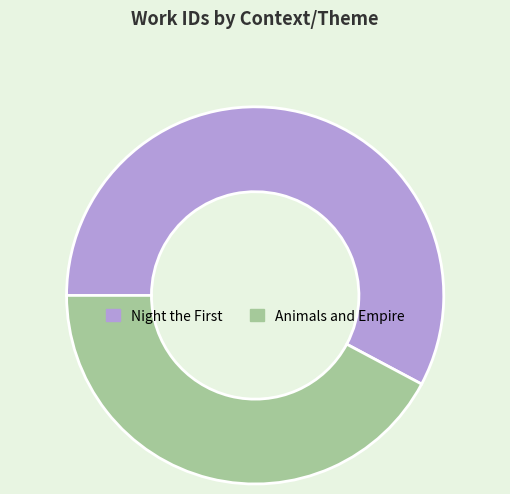

Rank the categories by value from highest to lowest.

Night the First, Animals and Empire